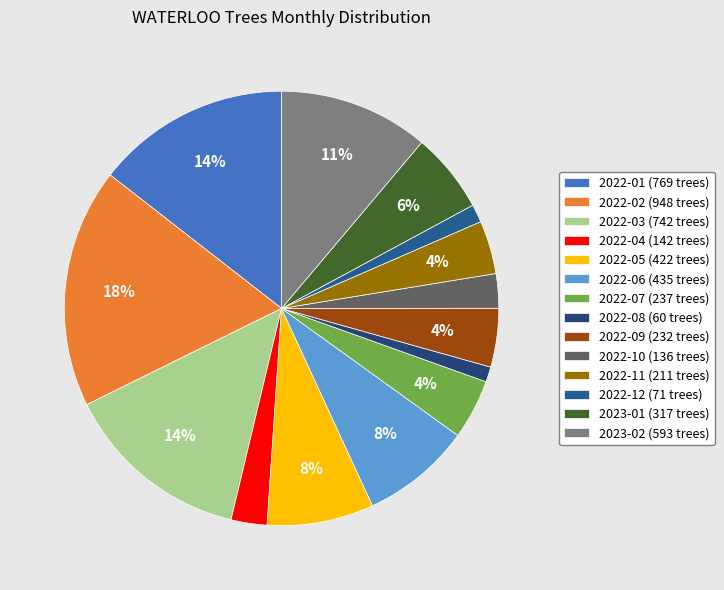

What percentage do 2022-01 and 2022-02 together represent?

32.3%